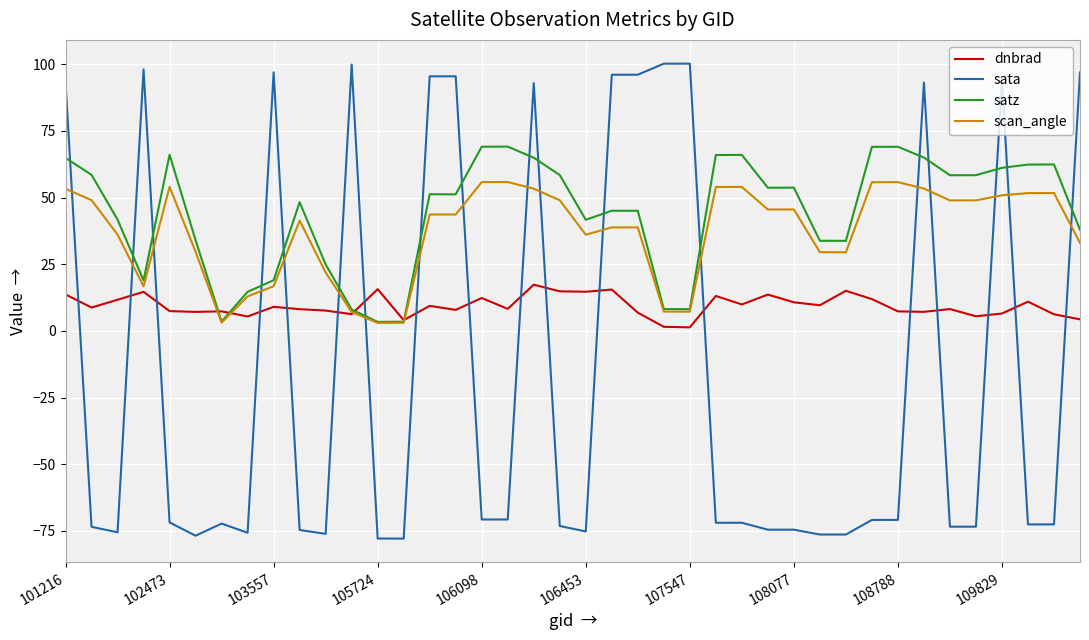

Which series has the widest spread of values?

sata